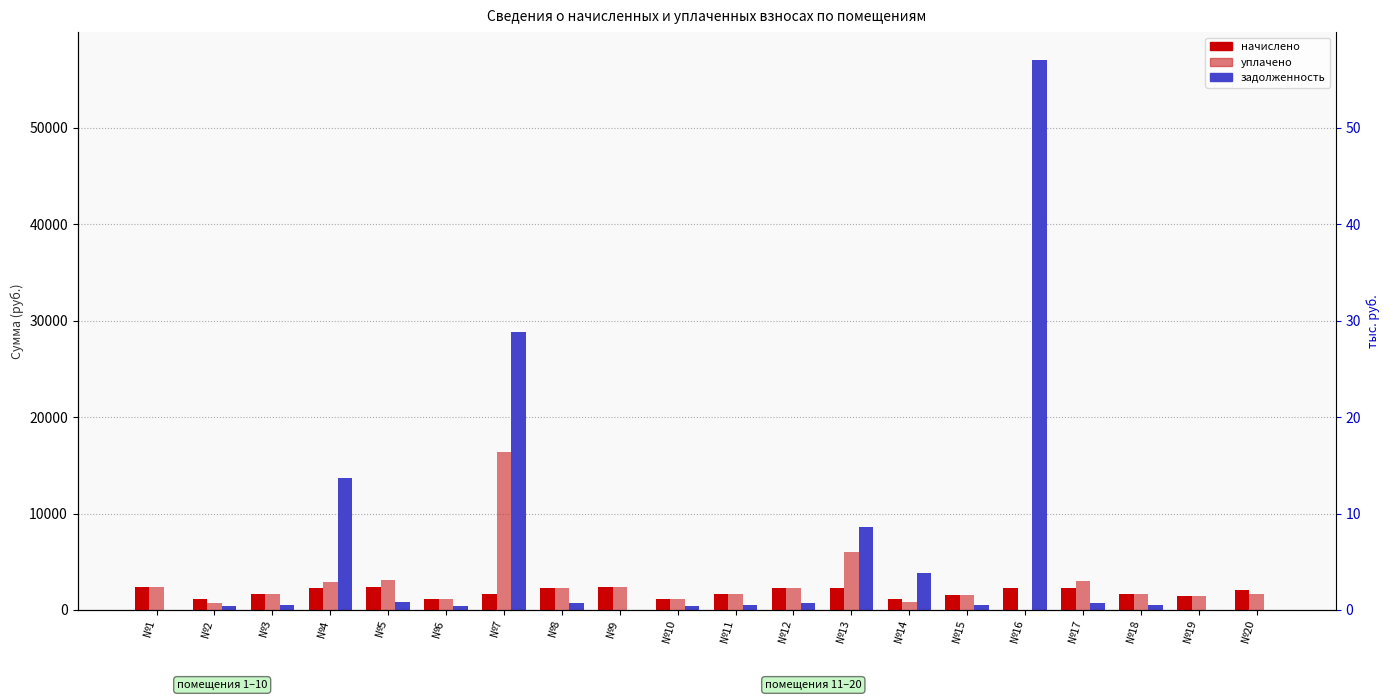

List the labels in order of уплачено value, smallest first.

№16, №2, №14, №6, №10, №19, №15, №3, №11, №18, №20, №12, №8, №1, №9, №4, №17, №5, №13, №7